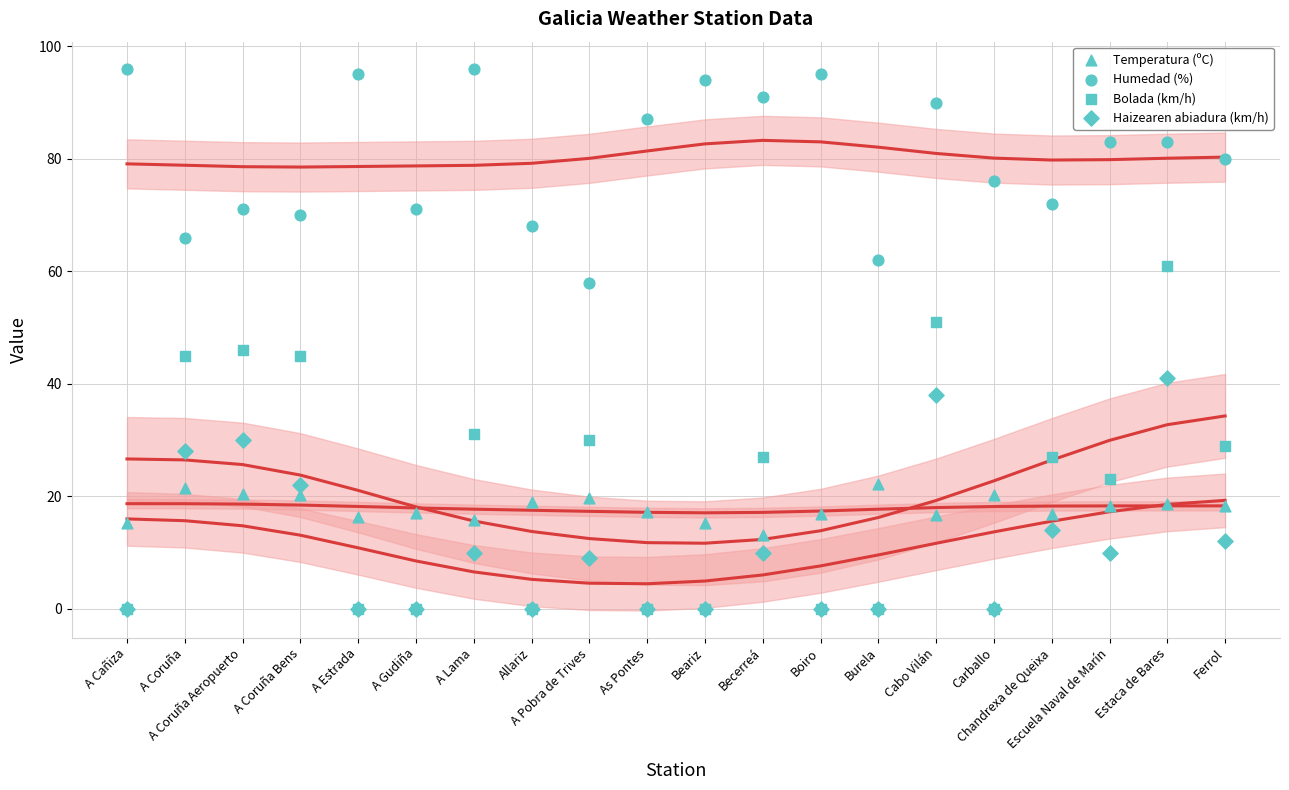

Is the value of Humedad (%) at Beariz greater than the value of Temperatura (ºC) at Cabo Vilán?

Yes